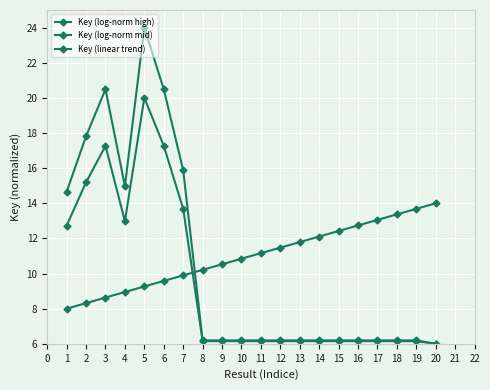

What is the spread (max minus min) of values at 13?

5.6